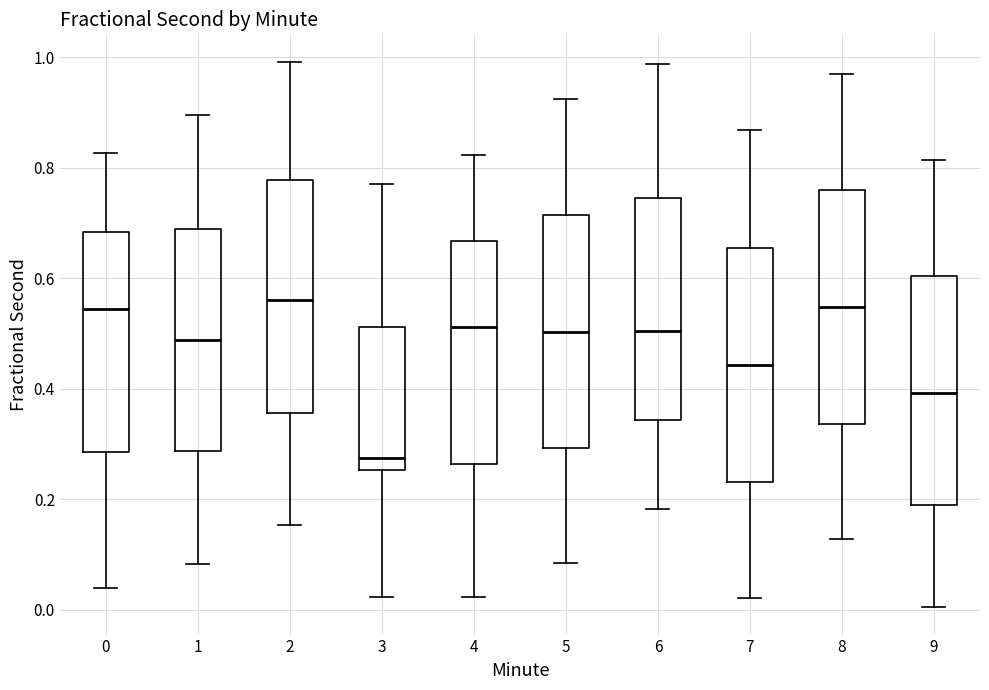

Reading left to right, read every box against the y-axis: the position of its median line, the range the box covers, and the ends of its whiskers. The values are not printed on the chart, so give them approximately, as read against the axis.

0: median 0.54, box 0.28 to 0.68, whiskers 0.04 to 0.82
1: median 0.48, box 0.28 to 0.68, whiskers 0.08 to 0.90
2: median 0.56, box 0.36 to 0.78, whiskers 0.16 to 1.00
3: median 0.28, box 0.26 to 0.52, whiskers 0.02 to 0.76
4: median 0.52, box 0.26 to 0.66, whiskers 0.02 to 0.82
5: median 0.50, box 0.30 to 0.72, whiskers 0.08 to 0.92
6: median 0.50, box 0.34 to 0.74, whiskers 0.18 to 0.98
7: median 0.44, box 0.24 to 0.66, whiskers 0.02 to 0.86
8: median 0.54, box 0.34 to 0.76, whiskers 0.12 to 0.96
9: median 0.40, box 0.18 to 0.60, whiskers 0.00 to 0.82